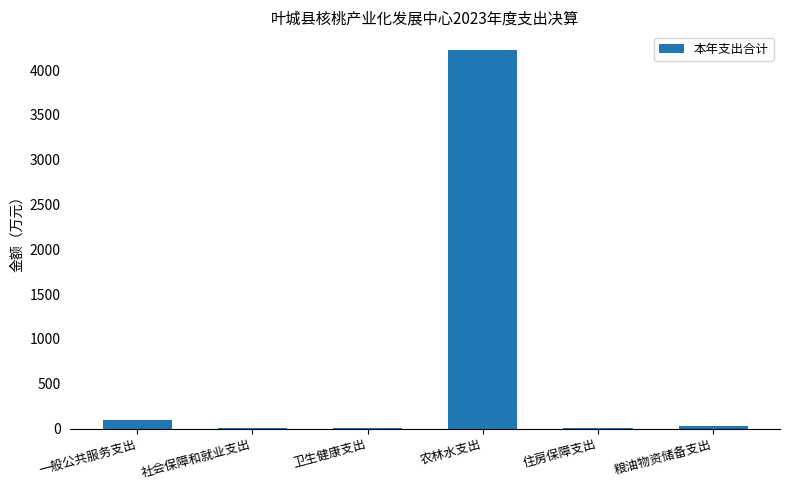

True or false: the data shows 6246.7 at 农林水支出.

False